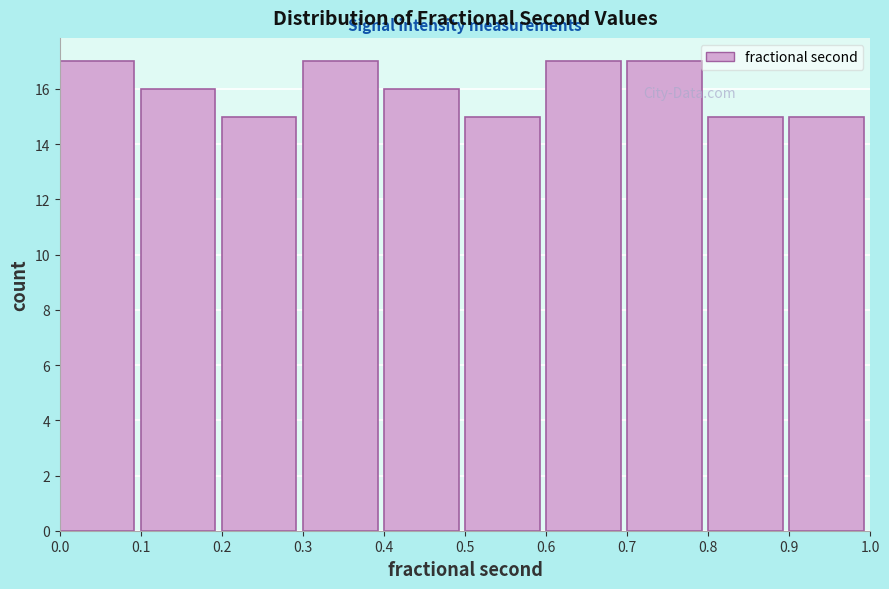

How tall is the bar that spans 0.4 to 0.5 on the x-axis? The values are not printed on the chart, so give them approximately, as read against the axis.

16